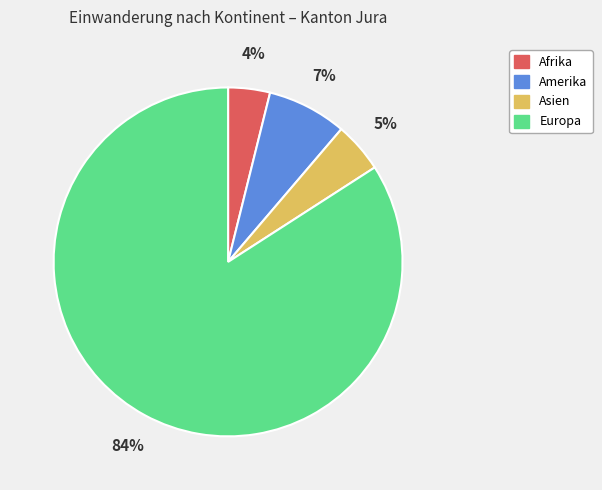

How many segments does this pie chart have?

4